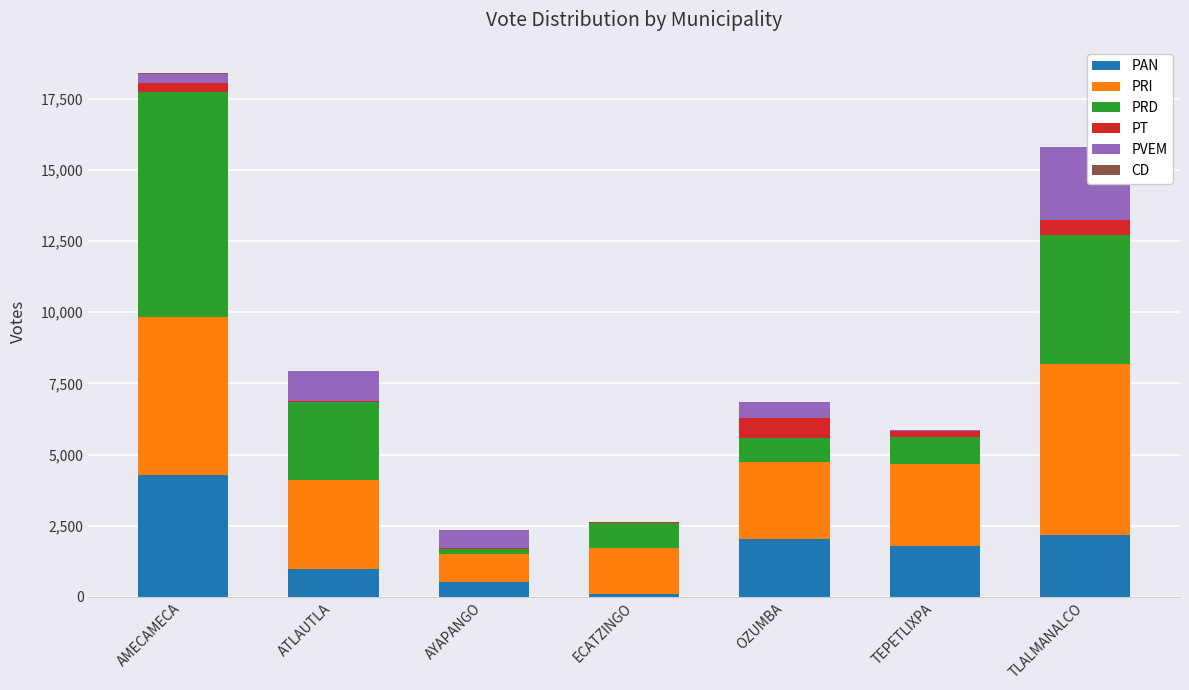

At which category is the sum across all series the highest?

AMECAMECA